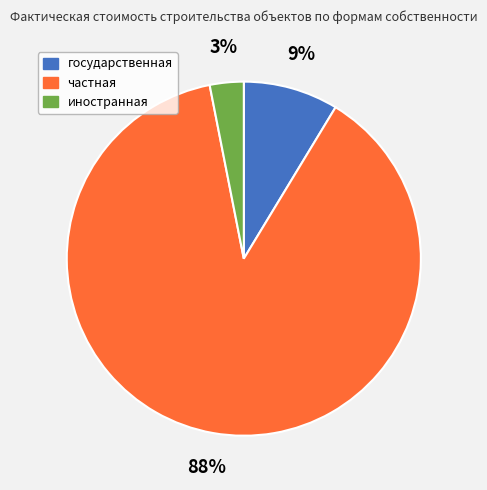

Which has a higher value, иностранная or государственная?

государственная